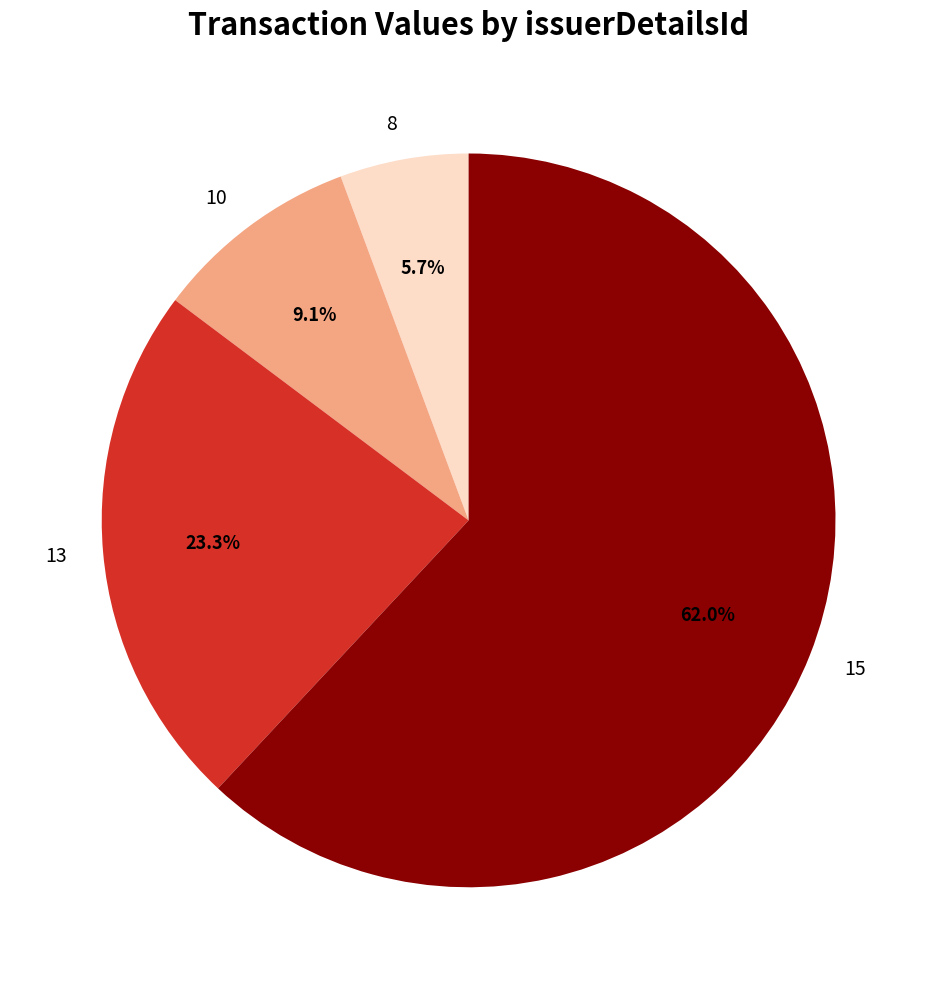

To the nearest percent, what is the combined percentage of 15 and 10?

71%